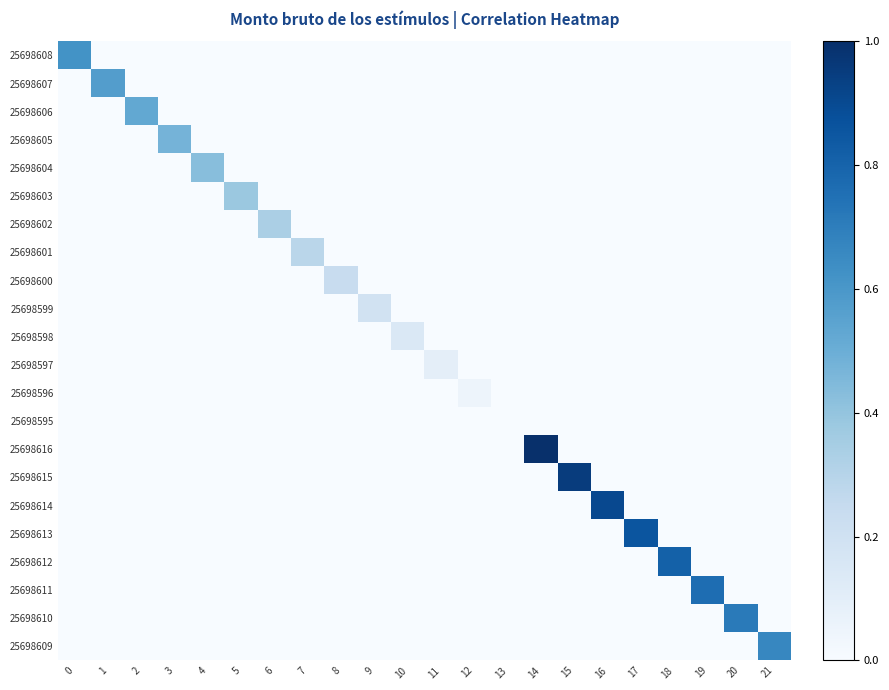

Reading left to right, list all the values displayed in this chart.

25698608: 0=0.6	1=0.0	2=0.0	3=0.0	4=0.0	5=0.0	6=0.0	7=0.0	8=0.0	9=0.0	10=0.0	11=0.0	12=0.0	13=0.0	14=0.0	15=0.0	16=0.0	17=0.0	18=0.0	19=0.0	20=0.0	21=0.0
25698607: 0=0.0	1=0.6	2=0.0	3=0.0	4=0.0	5=0.0	6=0.0	7=0.0	8=0.0	9=0.0	10=0.0	11=0.0	12=0.0	13=0.0	14=0.0	15=0.0	16=0.0	17=0.0	18=0.0	19=0.0	20=0.0	21=0.0
25698606: 0=0.0	1=0.0	2=0.5	3=0.0	4=0.0	5=0.0	6=0.0	7=0.0	8=0.0	9=0.0	10=0.0	11=0.0	12=0.0	13=0.0	14=0.0	15=0.0	16=0.0	17=0.0	18=0.0	19=0.0	20=0.0	21=0.0
25698605: 0=0.0	1=0.0	2=0.0	3=0.5	4=0.0	5=0.0	6=0.0	7=0.0	8=0.0	9=0.0	10=0.0	11=0.0	12=0.0	13=0.0	14=0.0	15=0.0	16=0.0	17=0.0	18=0.0	19=0.0	20=0.0	21=0.0
25698604: 0=0.0	1=0.0	2=0.0	3=0.0	4=0.4	5=0.0	6=0.0	7=0.0	8=0.0	9=0.0	10=0.0	11=0.0	12=0.0	13=0.0	14=0.0	15=0.0	16=0.0	17=0.0	18=0.0	19=0.0	20=0.0	21=0.0
25698603: 0=0.0	1=0.0	2=0.0	3=0.0	4=0.0	5=0.4	6=0.0	7=0.0	8=0.0	9=0.0	10=0.0	11=0.0	12=0.0	13=0.0	14=0.0	15=0.0	16=0.0	17=0.0	18=0.0	19=0.0	20=0.0	21=0.0
25698602: 0=0.0	1=0.0	2=0.0	3=0.0	4=0.0	5=0.0	6=0.3	7=0.0	8=0.0	9=0.0	10=0.0	11=0.0	12=0.0	13=0.0	14=0.0	15=0.0	16=0.0	17=0.0	18=0.0	19=0.0	20=0.0	21=0.0
25698601: 0=0.0	1=0.0	2=0.0	3=0.0	4=0.0	5=0.0	6=0.0	7=0.3	8=0.0	9=0.0	10=0.0	11=0.0	12=0.0	13=0.0	14=0.0	15=0.0	16=0.0	17=0.0	18=0.0	19=0.0	20=0.0	21=0.0
25698600: 0=0.0	1=0.0	2=0.0	3=0.0	4=0.0	5=0.0	6=0.0	7=0.0	8=0.2	9=0.0	10=0.0	11=0.0	12=0.0	13=0.0	14=0.0	15=0.0	16=0.0	17=0.0	18=0.0	19=0.0	20=0.0	21=0.0
25698599: 0=0.0	1=0.0	2=0.0	3=0.0	4=0.0	5=0.0	6=0.0	7=0.0	8=0.0	9=0.2	10=0.0	11=0.0	12=0.0	13=0.0	14=0.0	15=0.0	16=0.0	17=0.0	18=0.0	19=0.0	20=0.0	21=0.0
25698598: 0=0.0	1=0.0	2=0.0	3=0.0	4=0.0	5=0.0	6=0.0	7=0.0	8=0.0	9=0.0	10=0.1	11=0.0	12=0.0	13=0.0	14=0.0	15=0.0	16=0.0	17=0.0	18=0.0	19=0.0	20=0.0	21=0.0
25698597: 0=0.0	1=0.0	2=0.0	3=0.0	4=0.0	5=0.0	6=0.0	7=0.0	8=0.0	9=0.0	10=0.0	11=0.1	12=0.0	13=0.0	14=0.0	15=0.0	16=0.0	17=0.0	18=0.0	19=0.0	20=0.0	21=0.0
25698596: 0=0.0	1=0.0	2=0.0	3=0.0	4=0.0	5=0.0	6=0.0	7=0.0	8=0.0	9=0.0	10=0.0	11=0.0	12=0.0	13=0.0	14=0.0	15=0.0	16=0.0	17=0.0	18=0.0	19=0.0	20=0.0	21=0.0
25698595: 0=0.0	1=0.0	2=0.0	3=0.0	4=0.0	5=0.0	6=0.0	7=0.0	8=0.0	9=0.0	10=0.0	11=0.0	12=0.0	13=0.0	14=0.0	15=0.0	16=0.0	17=0.0	18=0.0	19=0.0	20=0.0	21=0.0
25698616: 0=0.0	1=0.0	2=0.0	3=0.0	4=0.0	5=0.0	6=0.0	7=0.0	8=0.0	9=0.0	10=0.0	11=0.0	12=0.0	13=0.0	14=1.0	15=0.0	16=0.0	17=0.0	18=0.0	19=0.0	20=0.0	21=0.0
25698615: 0=0.0	1=0.0	2=0.0	3=0.0	4=0.0	5=0.0	6=0.0	7=0.0	8=0.0	9=0.0	10=0.0	11=0.0	12=0.0	13=0.0	14=0.0	15=1.0	16=0.0	17=0.0	18=0.0	19=0.0	20=0.0	21=0.0
25698614: 0=0.0	1=0.0	2=0.0	3=0.0	4=0.0	5=0.0	6=0.0	7=0.0	8=0.0	9=0.0	10=0.0	11=0.0	12=0.0	13=0.0	14=0.0	15=0.0	16=0.9	17=0.0	18=0.0	19=0.0	20=0.0	21=0.0
25698613: 0=0.0	1=0.0	2=0.0	3=0.0	4=0.0	5=0.0	6=0.0	7=0.0	8=0.0	9=0.0	10=0.0	11=0.0	12=0.0	13=0.0	14=0.0	15=0.0	16=0.0	17=0.9	18=0.0	19=0.0	20=0.0	21=0.0
25698612: 0=0.0	1=0.0	2=0.0	3=0.0	4=0.0	5=0.0	6=0.0	7=0.0	8=0.0	9=0.0	10=0.0	11=0.0	12=0.0	13=0.0	14=0.0	15=0.0	16=0.0	17=0.0	18=0.8	19=0.0	20=0.0	21=0.0
25698611: 0=0.0	1=0.0	2=0.0	3=0.0	4=0.0	5=0.0	6=0.0	7=0.0	8=0.0	9=0.0	10=0.0	11=0.0	12=0.0	13=0.0	14=0.0	15=0.0	16=0.0	17=0.0	18=0.0	19=0.8	20=0.0	21=0.0
25698610: 0=0.0	1=0.0	2=0.0	3=0.0	4=0.0	5=0.0	6=0.0	7=0.0	8=0.0	9=0.0	10=0.0	11=0.0	12=0.0	13=0.0	14=0.0	15=0.0	16=0.0	17=0.0	18=0.0	19=0.0	20=0.7	21=0.0
25698609: 0=0.0	1=0.0	2=0.0	3=0.0	4=0.0	5=0.0	6=0.0	7=0.0	8=0.0	9=0.0	10=0.0	11=0.0	12=0.0	13=0.0	14=0.0	15=0.0	16=0.0	17=0.0	18=0.0	19=0.0	20=0.0	21=0.7